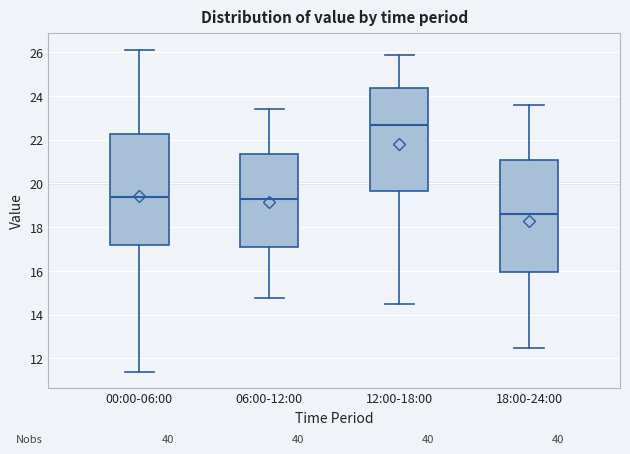

Which box has the highest median line?

12:00-18:00